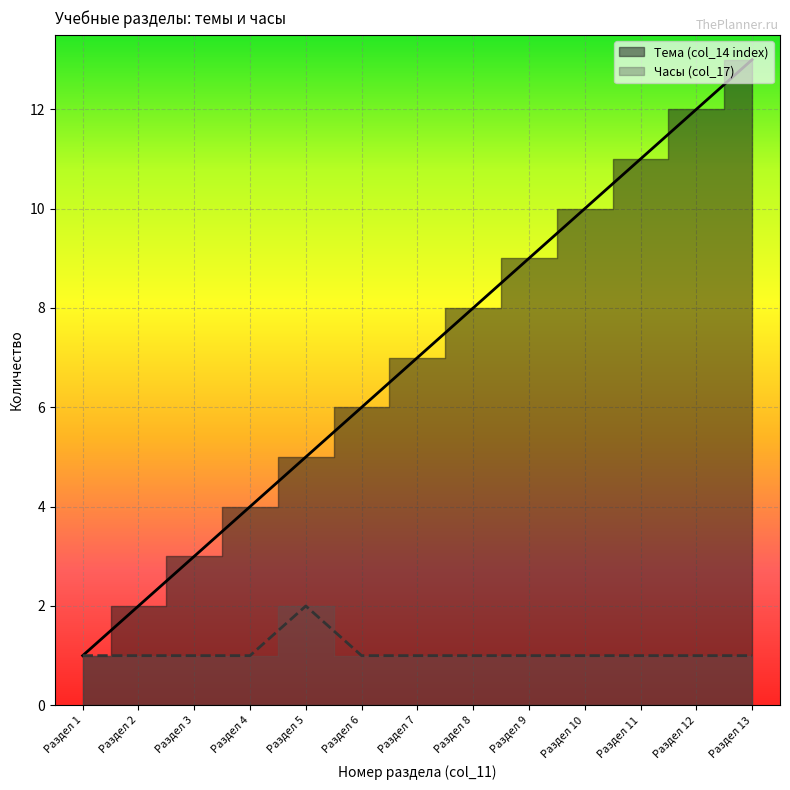

How many values in the Часы (col_17) series exceed 1?

1